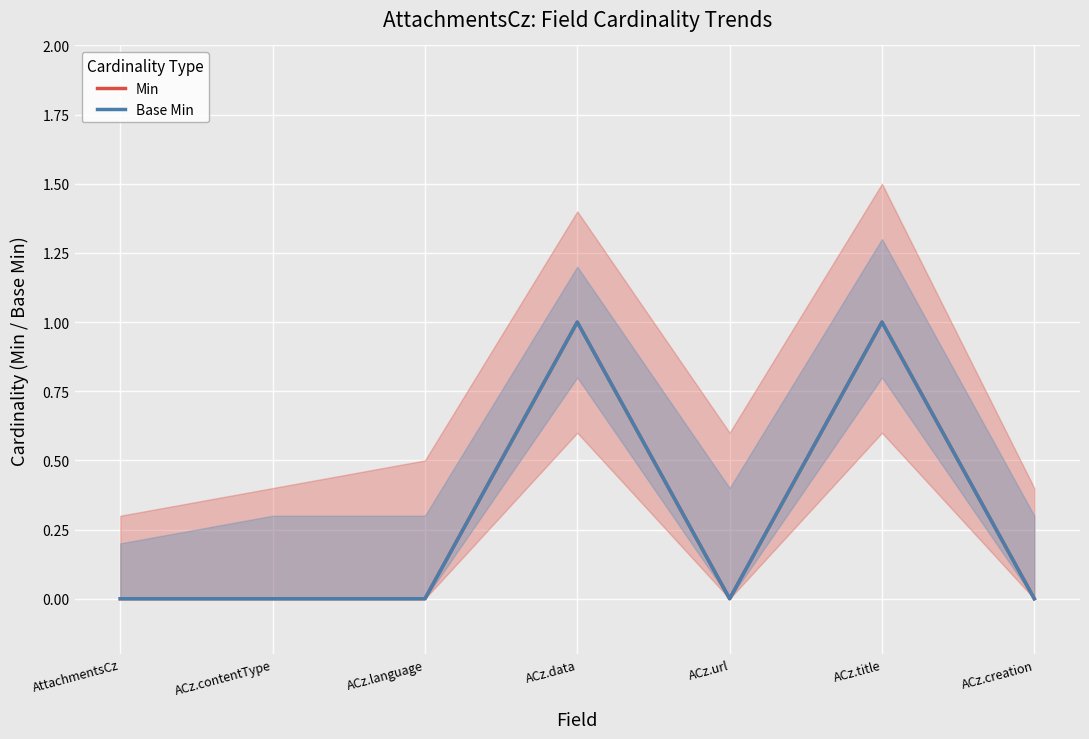

At how many categories does at least one series exceed 0?

2